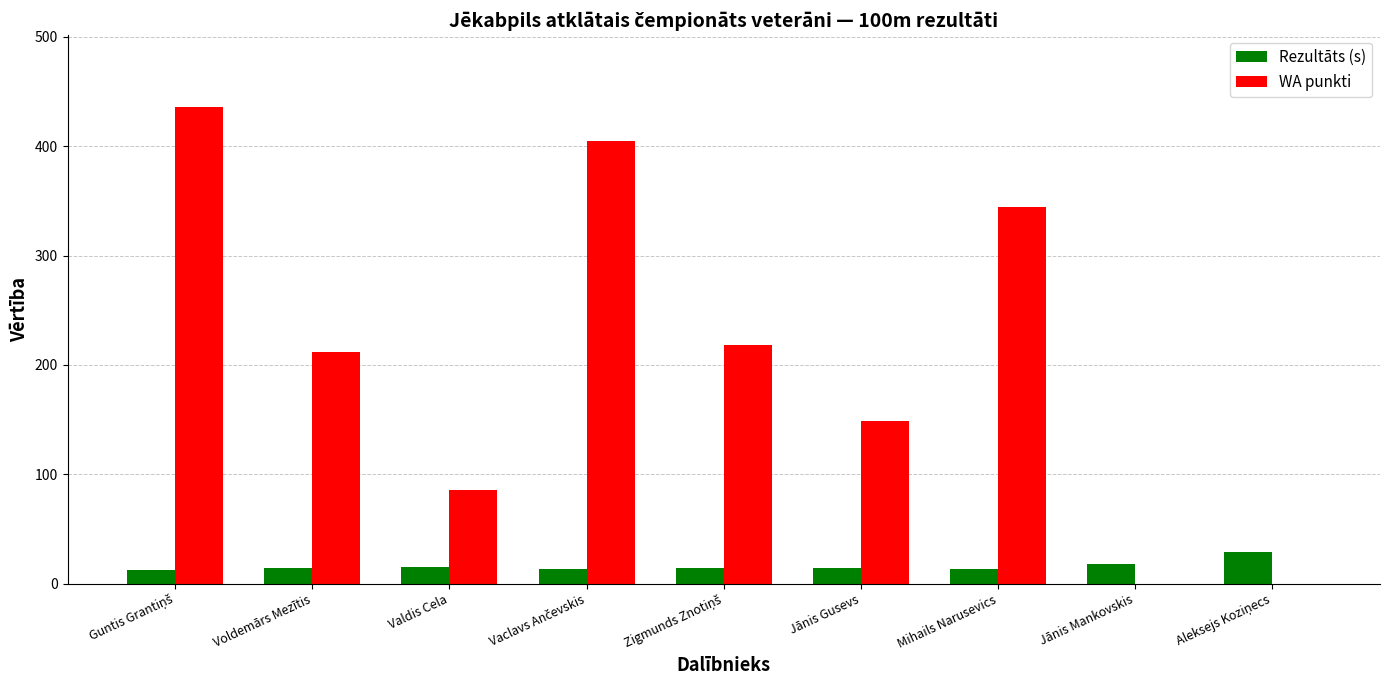

Which series changed the most between Voldemārs Mezītis and Mihails Narusevics?

WA punkti